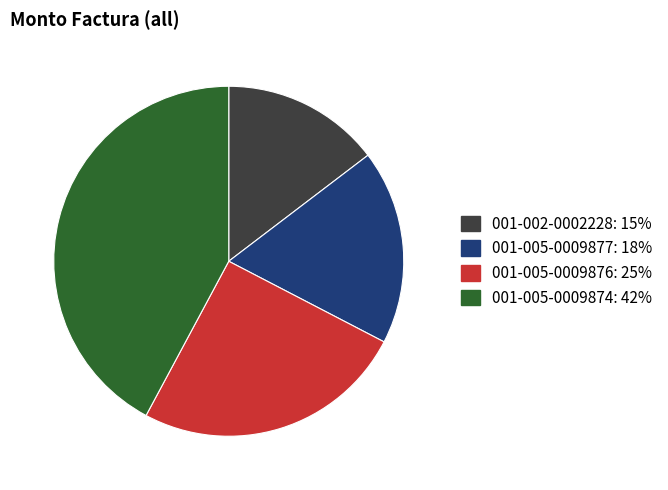

Rank the categories by value from highest to lowest.

001-005-0009874, 001-005-0009876, 001-005-0009877, 001-002-0002228